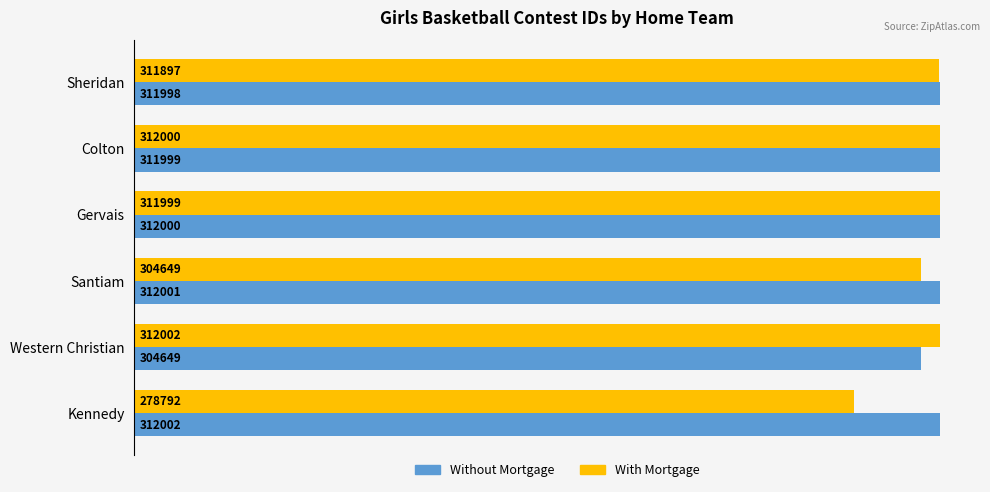

What is the difference between the maximum and minimum values in the Without Mortgage series?

7353